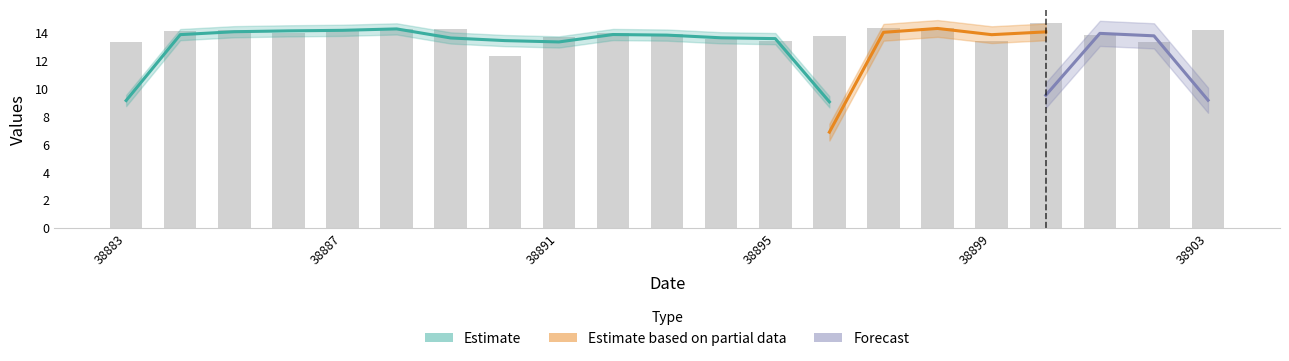

What value does the data have at 38892?

13.9